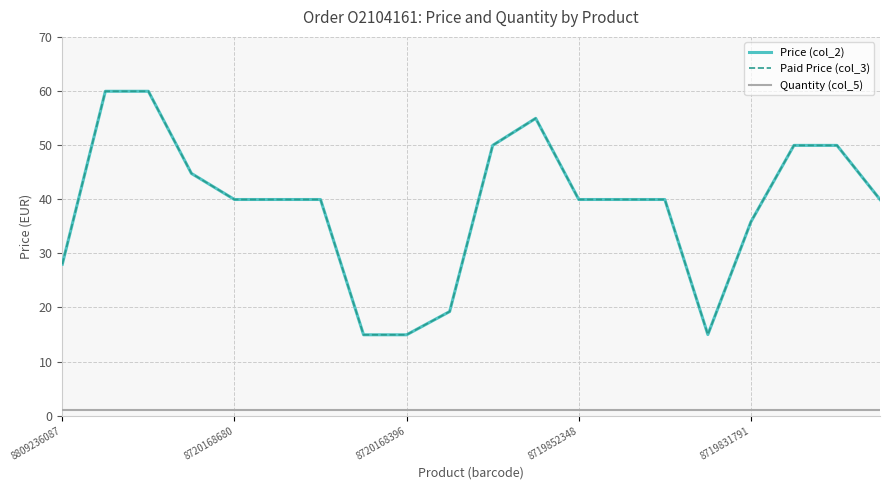

Which category has the lowest value in the Paid Price (col_3) series?

7